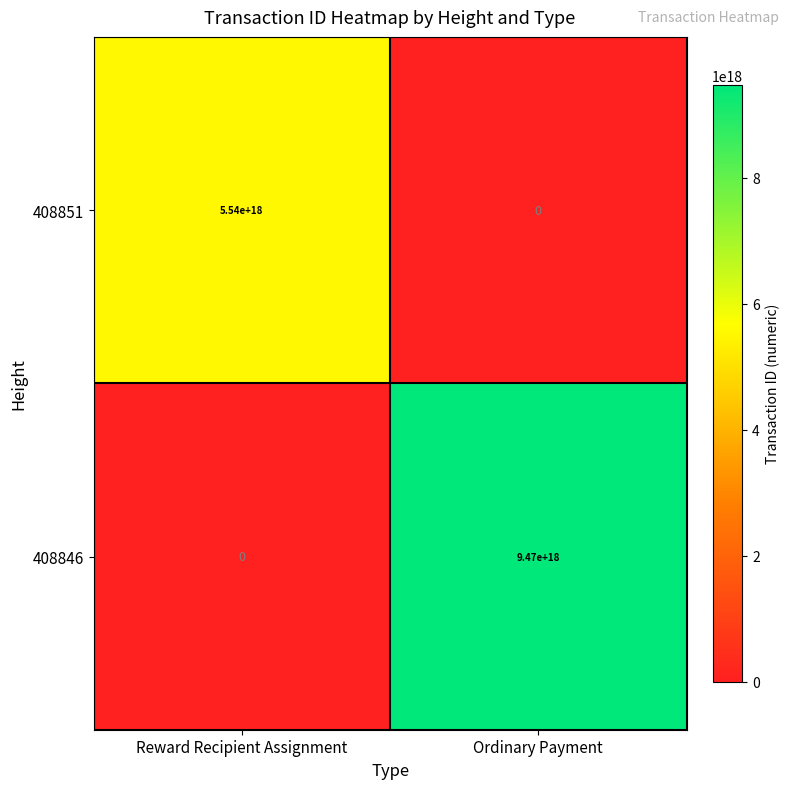

Is the value of 408851 at Reward Recipient Assignment greater than the value of 408846 at Ordinary Payment?

No